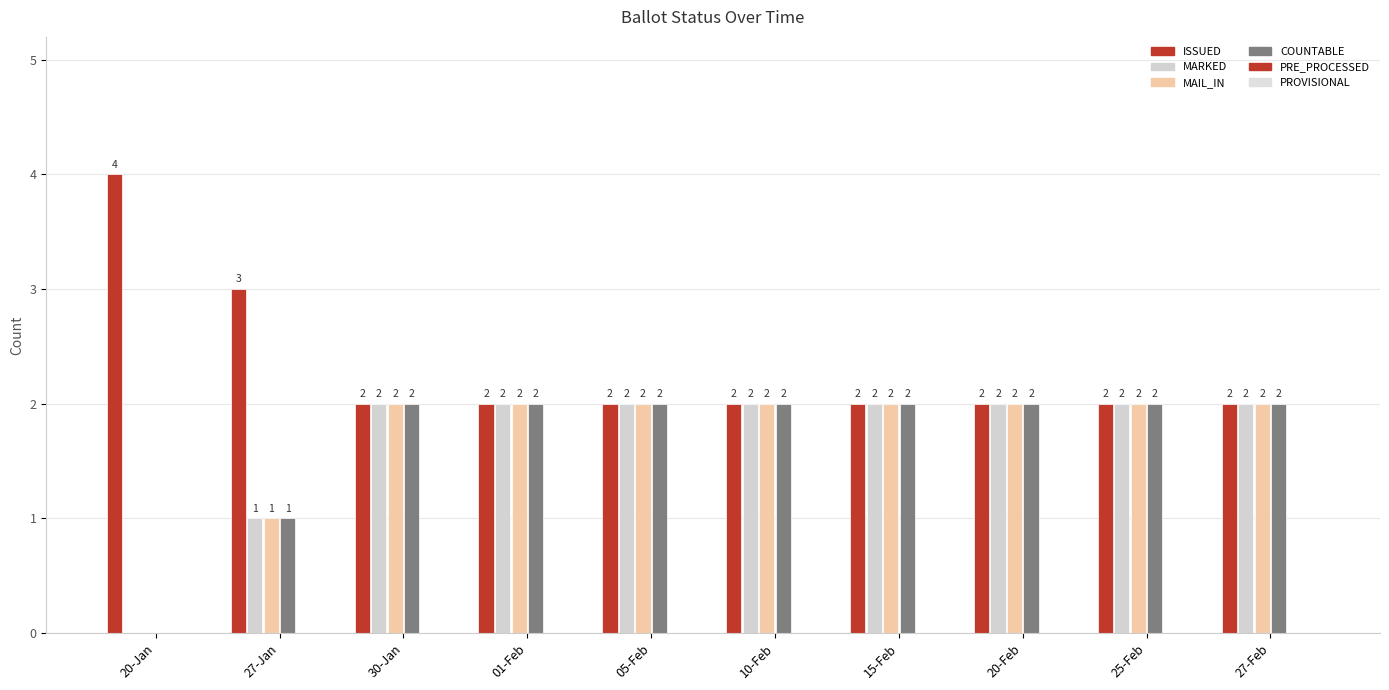

How many values in MARKED are above zero?

9